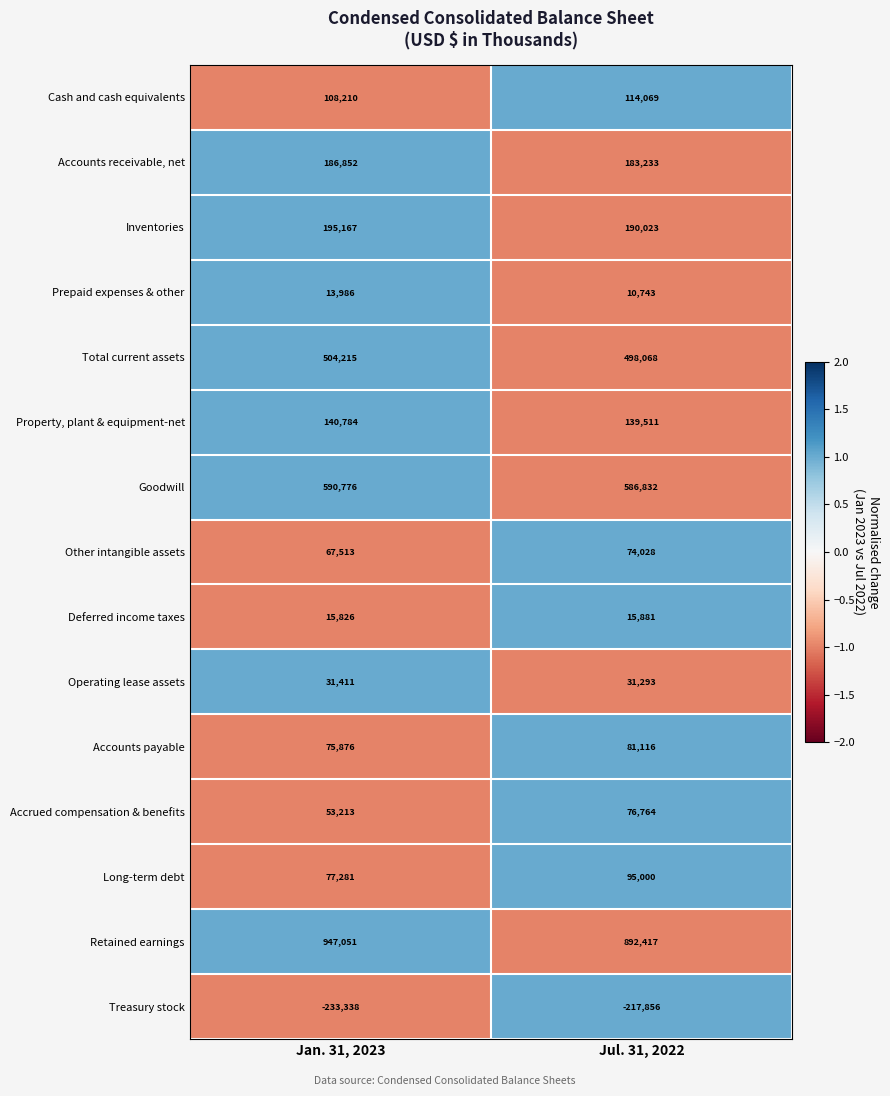

Which category has the lowest value in the Cash and cash equivalents series?

Jan. 31, 2023